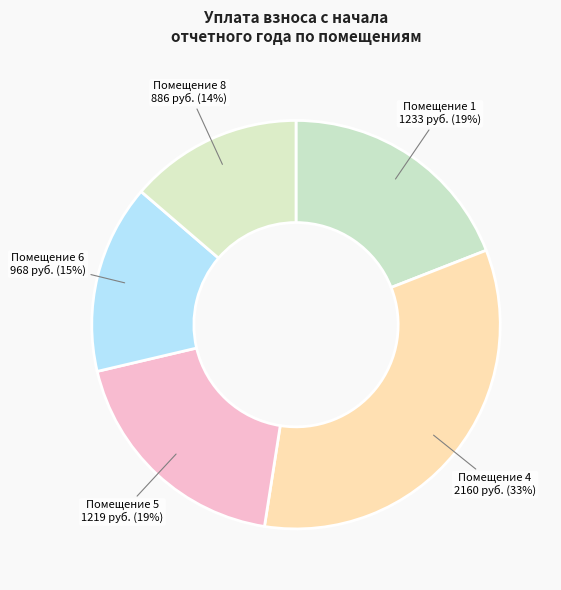

Is the sum of Помещение 8 and Помещение 1 greater than half?

No